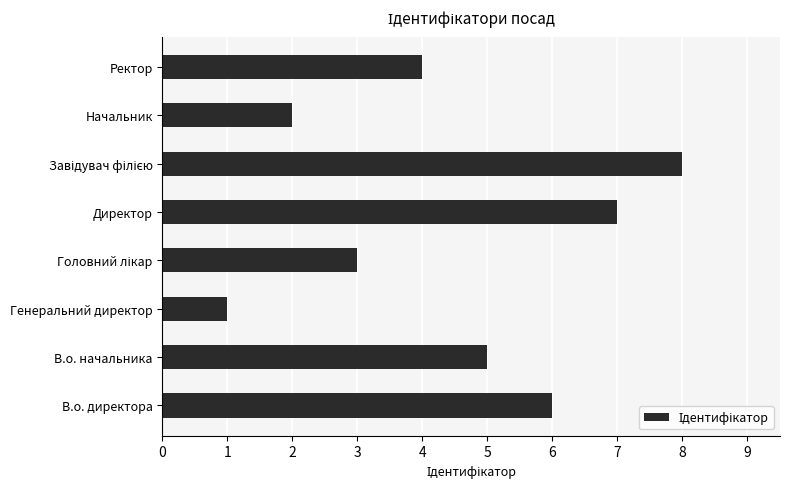

What value does the data have at В.о. начальника?

5